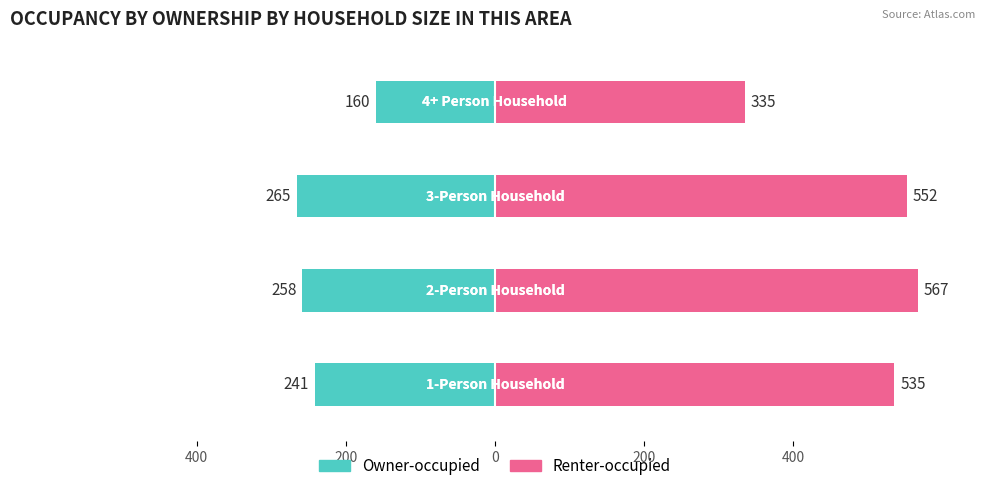

Which series has the largest total across all categories?

Renter-occupied